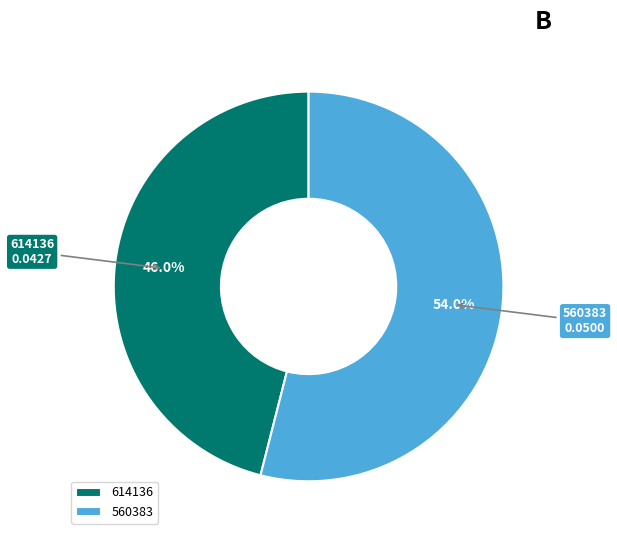

Which category accounts for the majority?

560383